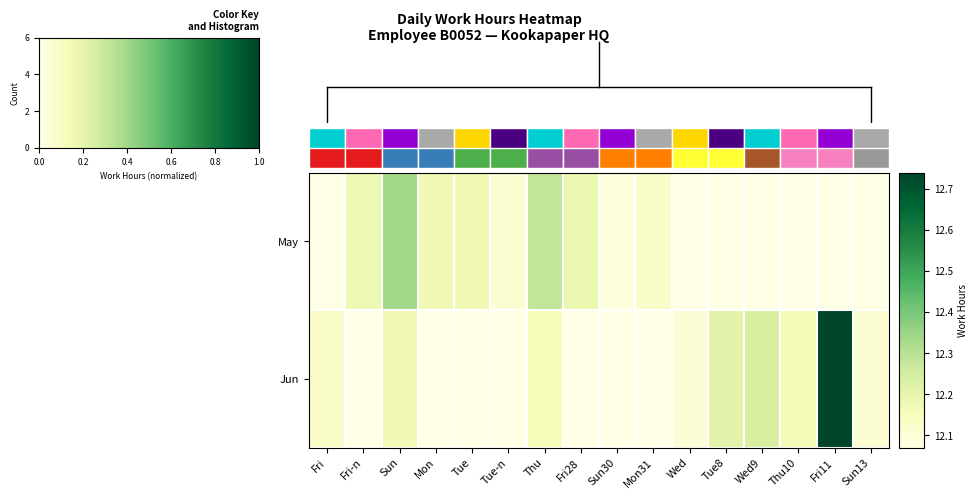

List the series in order of their peak value, highest first.

Jun, May